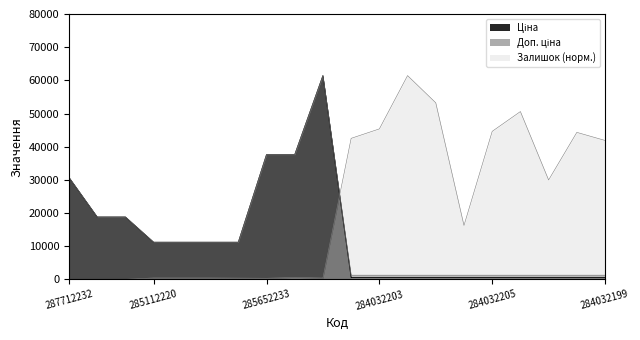

Reading left to right, what are all the values shown in this chart?

Ціна: 287712232=30717.1	287692233=18796.8	287692231=18796.8	285112220=11188.2	285112217=11188.2	285111961=11188.2	285111912=11188.2	285652233=37593.6	285652231=37593.6	285672232=61434.3	284032204=539.0	284032203=539.0	284032208=539.0	284032207=539.0	284032206=539.0	284032205=539.0	284032202=539.0	284032201=539.0	284032200=539.0	284032199=539.0
Доп. ціна: 287712232=30717.1	287692233=18796.8	287692231=18796.8	285112220=11188.2	285112217=11188.2	285111961=11188.2	285111912=11188.2	285652233=37593.6	285652231=37593.6	285672232=61434.3	284032204=1235.4	284032203=1235.4	284032208=1235.4	284032207=1235.4	284032206=1235.4	284032205=1235.4	284032202=1235.4	284032201=1235.4	284032200=1235.4	284032199=1235.4
Залишок: 287712232=0.0	287692233=0.0	287692231=0.0	285112220=431.7	285112217=431.7	285111961=431.7	285111912=380.9	285652233=330.2	285652231=584.1	285672232=406.3	284032204=42513.8	284032203=45358.2	284032208=61434.3	284032207=53231.2	284032206=16253.8	284032205=44621.7	284032202=50589.9	284032201=29967.9	284032200=44317.0	284032199=41878.9